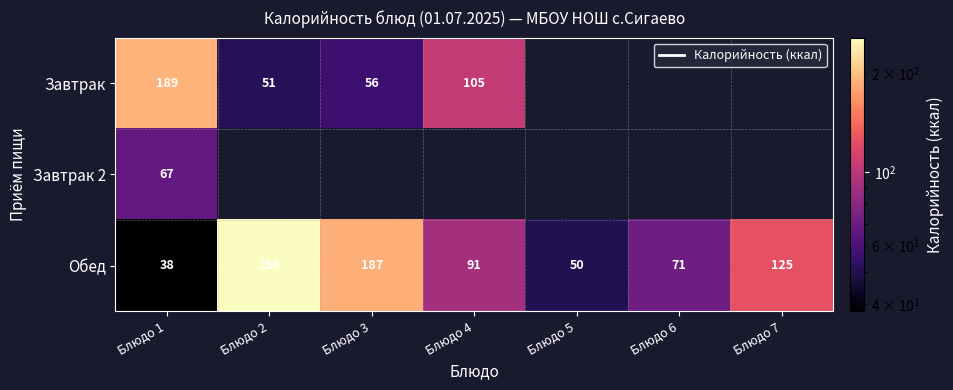

At which category does the chart reach its minimum across all series?

Блюдо 1